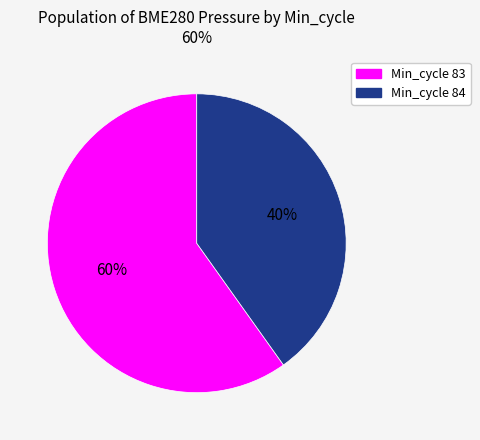

Is there a majority slice in this chart?

Yes